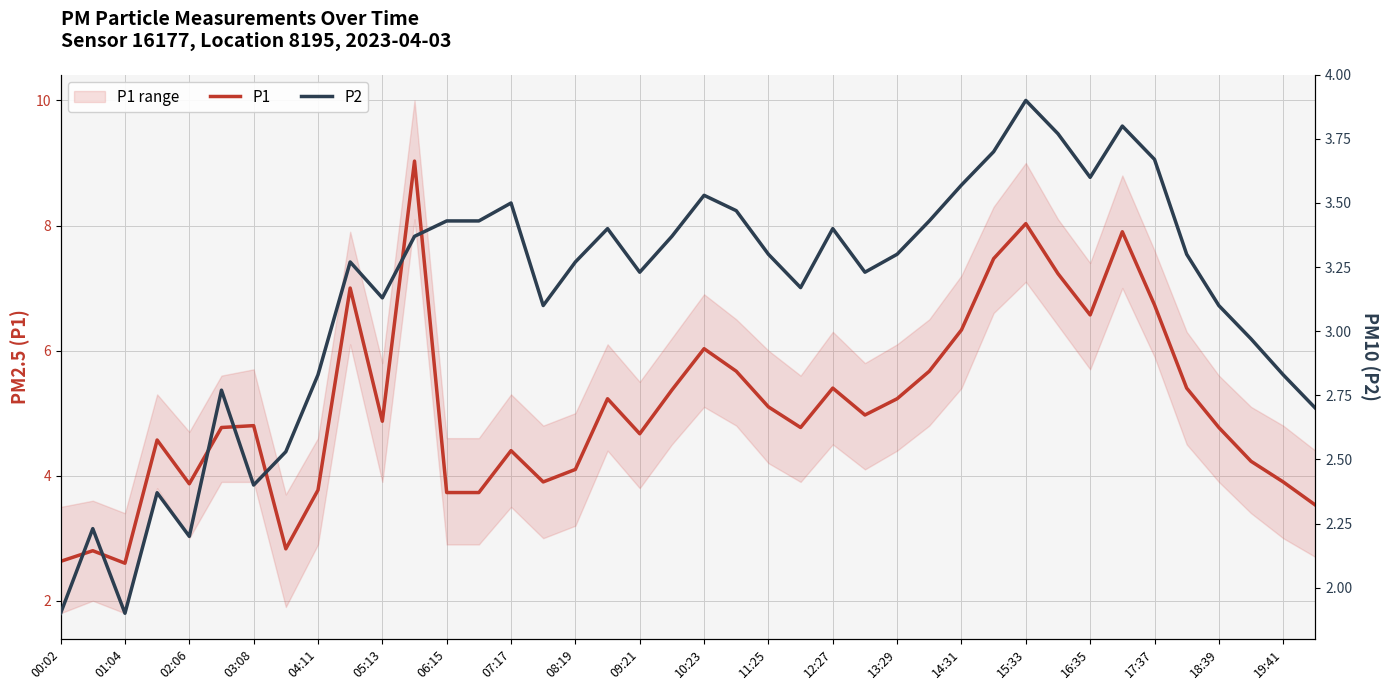

What is the minimum value for P1?

2.6